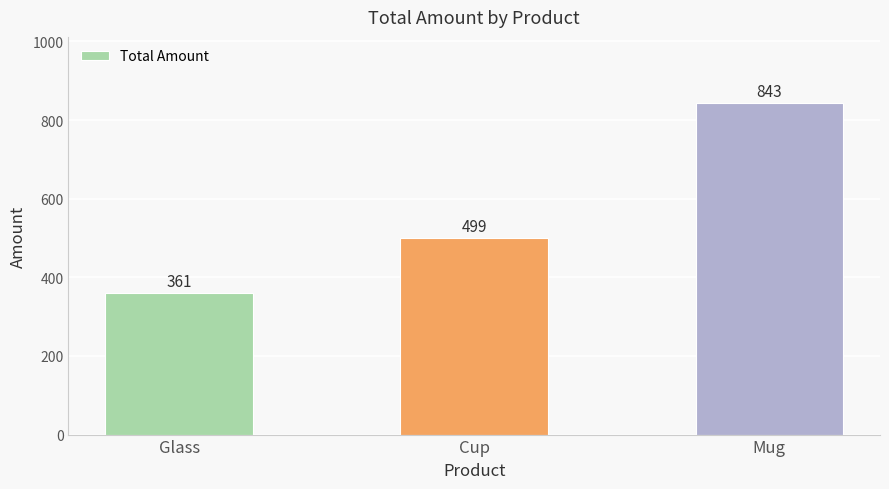

Are the bars horizontal?

No